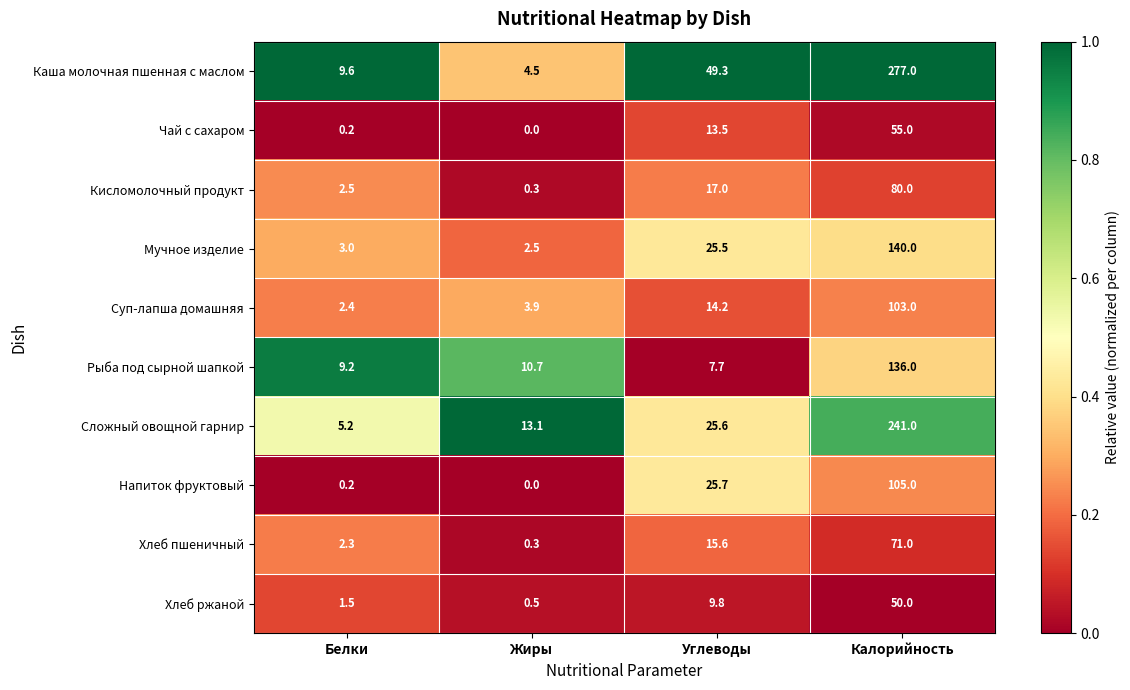

Rank the series at Калорийность from lowest to highest value.

Хлеб ржаной, Чай с сахаром, Хлеб пшеничный, Кисломолочный продукт, Суп-лапша домашняя, Напиток фруктовый, Рыба под сырной шапкой, Мучное изделие, Сложный овощной гарнир, Каша молочная пшенная с маслом